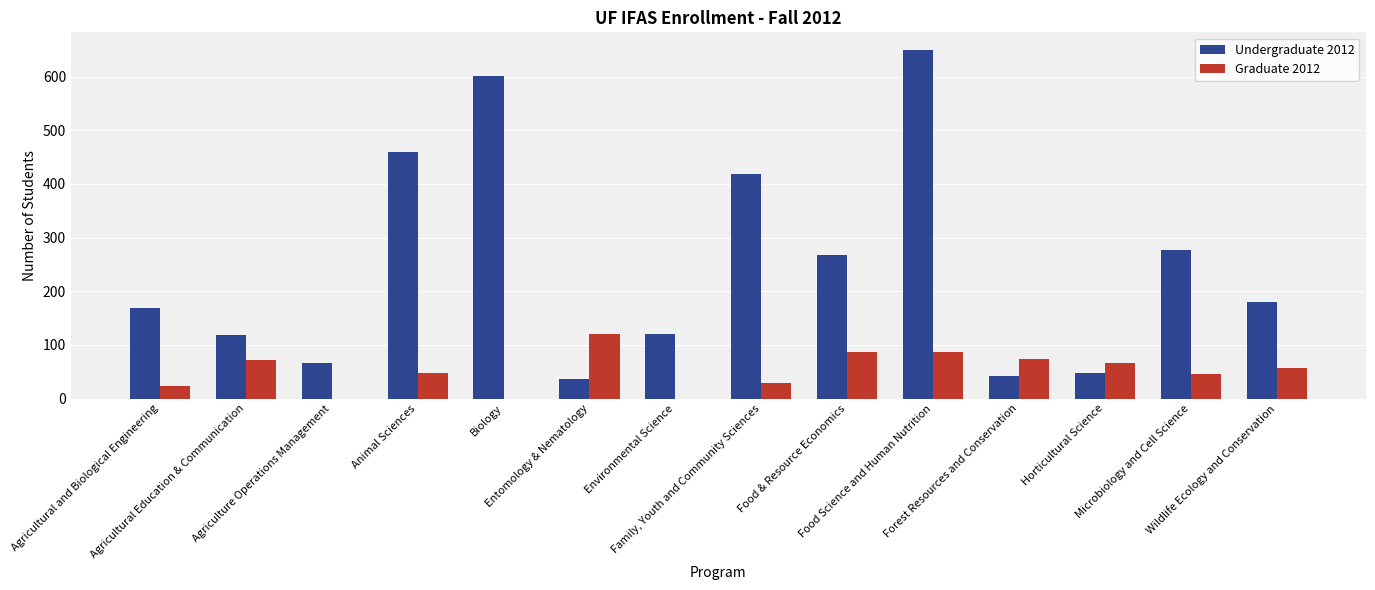

How many groups of bars are there?

14